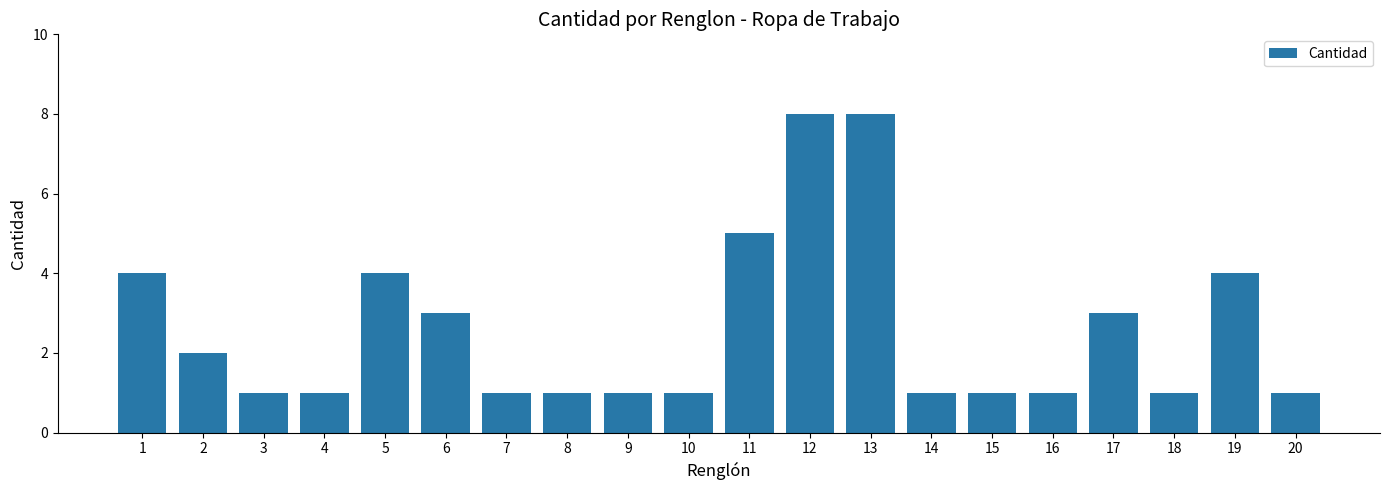

Approximately how many times larger is the value at 13 compared to 12?

1.0